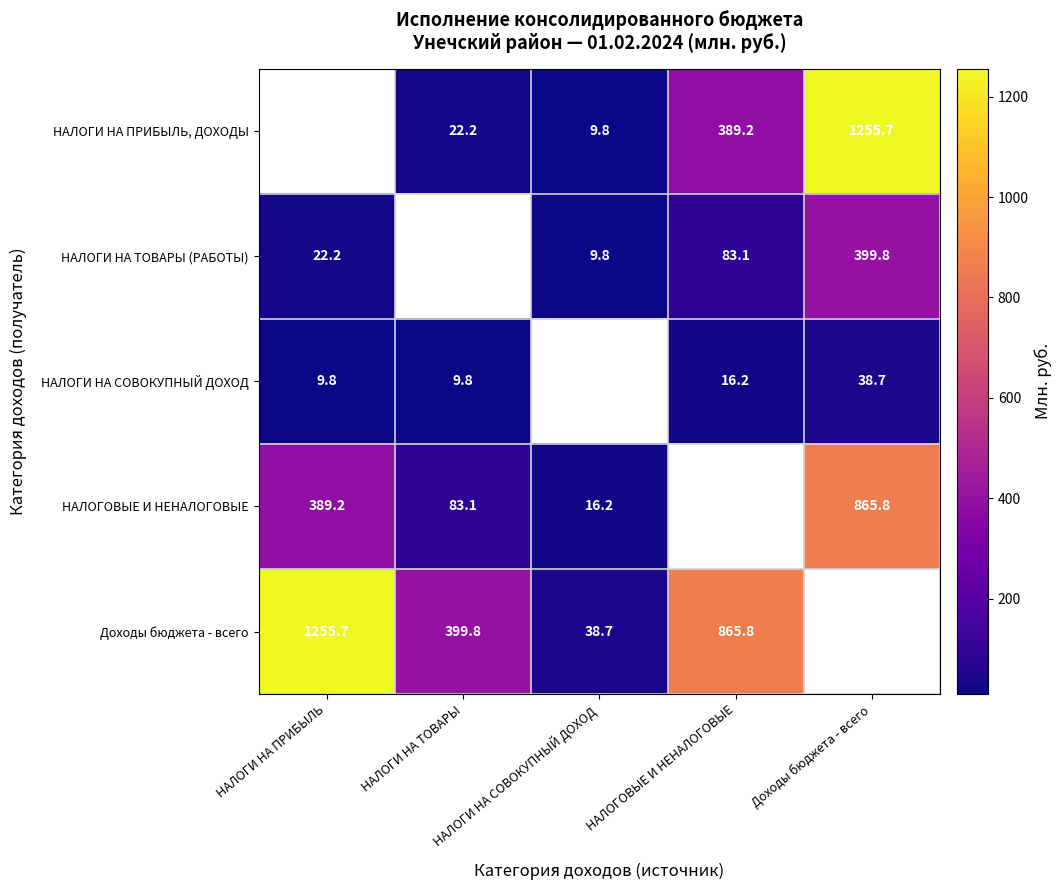

What is the greatest value displayed?

1255.7